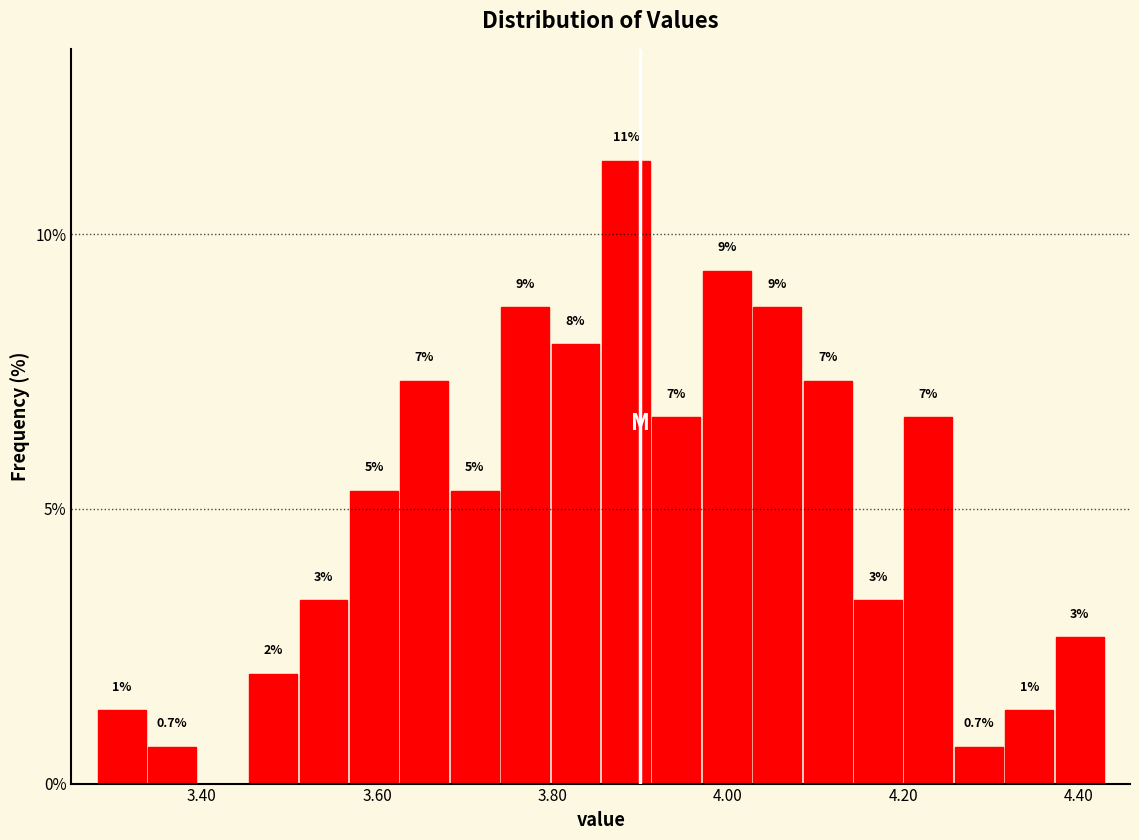

Read against the x-axis, roughly where is the centre of the tallest bar?

3.88